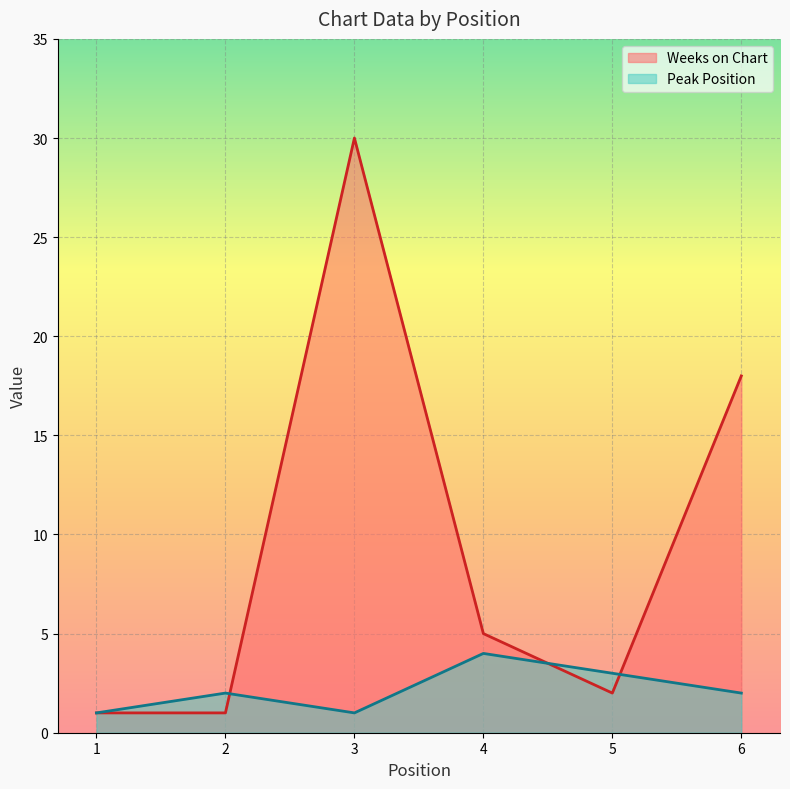

True or false: Weeks on Chart and Peak Position intersect in this chart.

True